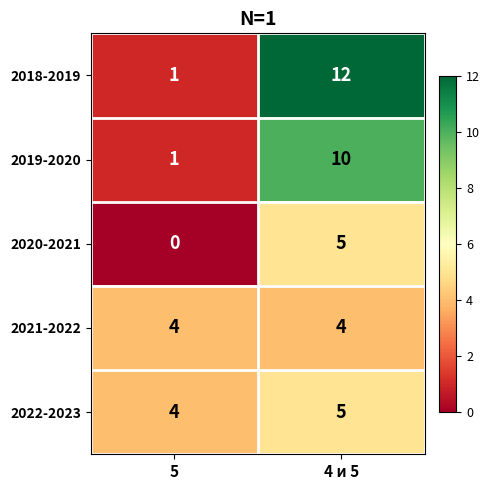

What value does the 2018-2019 series have at 4 и 5?

12